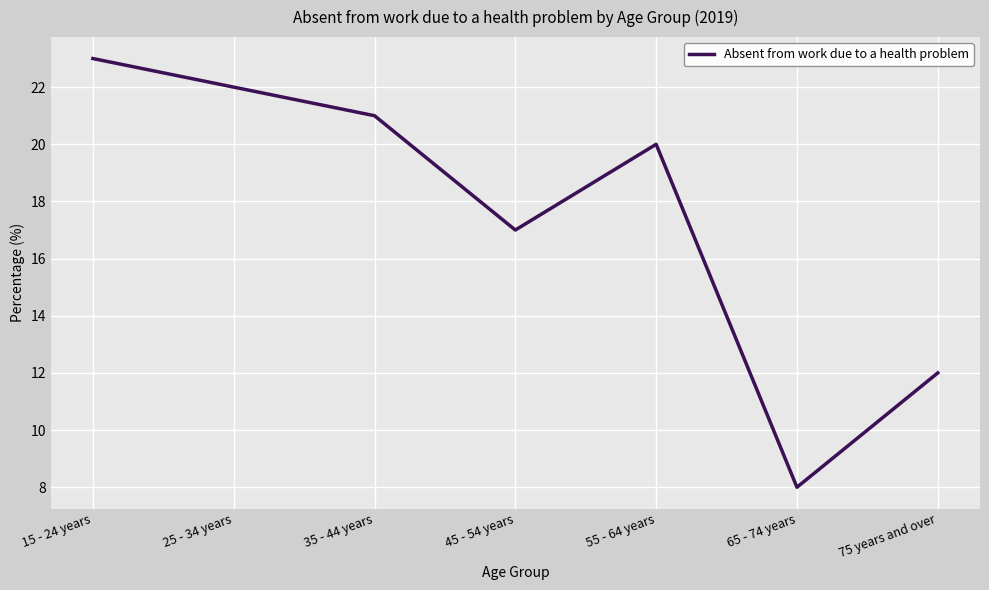

What is the ratio of the value at 25 - 34 years to the value at 15 - 24 years?

1.0